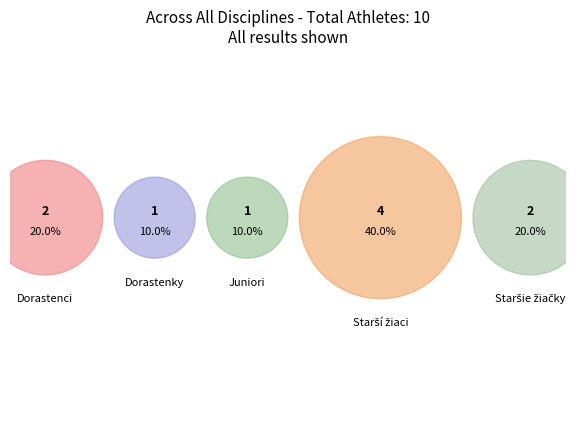

To the nearest percent, what is the average slice percentage?

20%